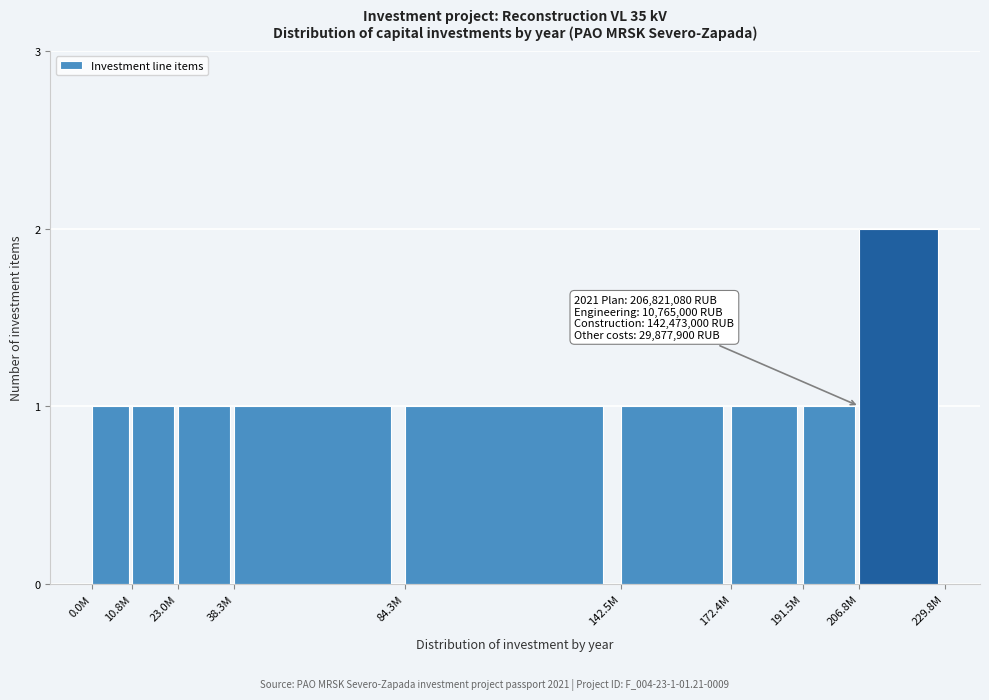

Reading left to right, list all the values displayed in this chart.

1	1	1	1	1	1	1	1	2